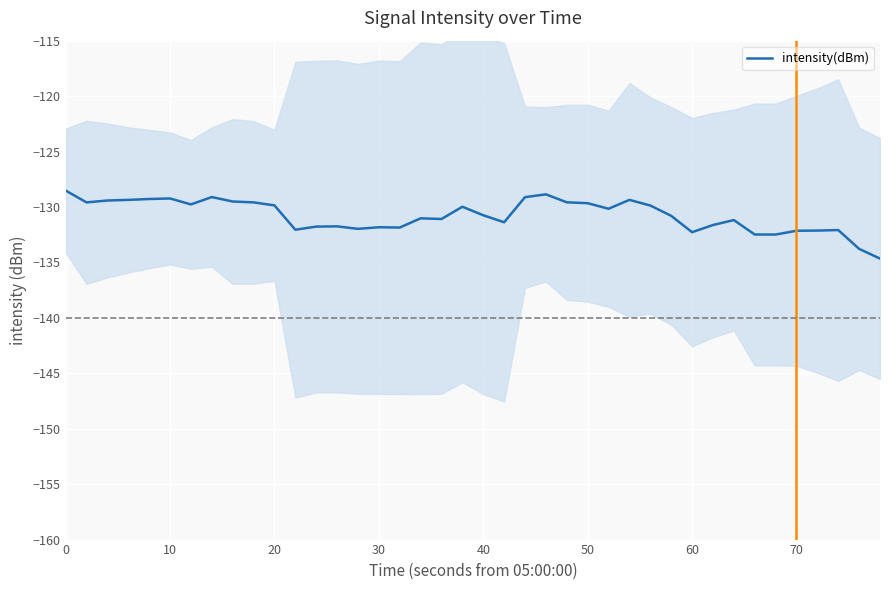

How many lines are shown in the chart?

1